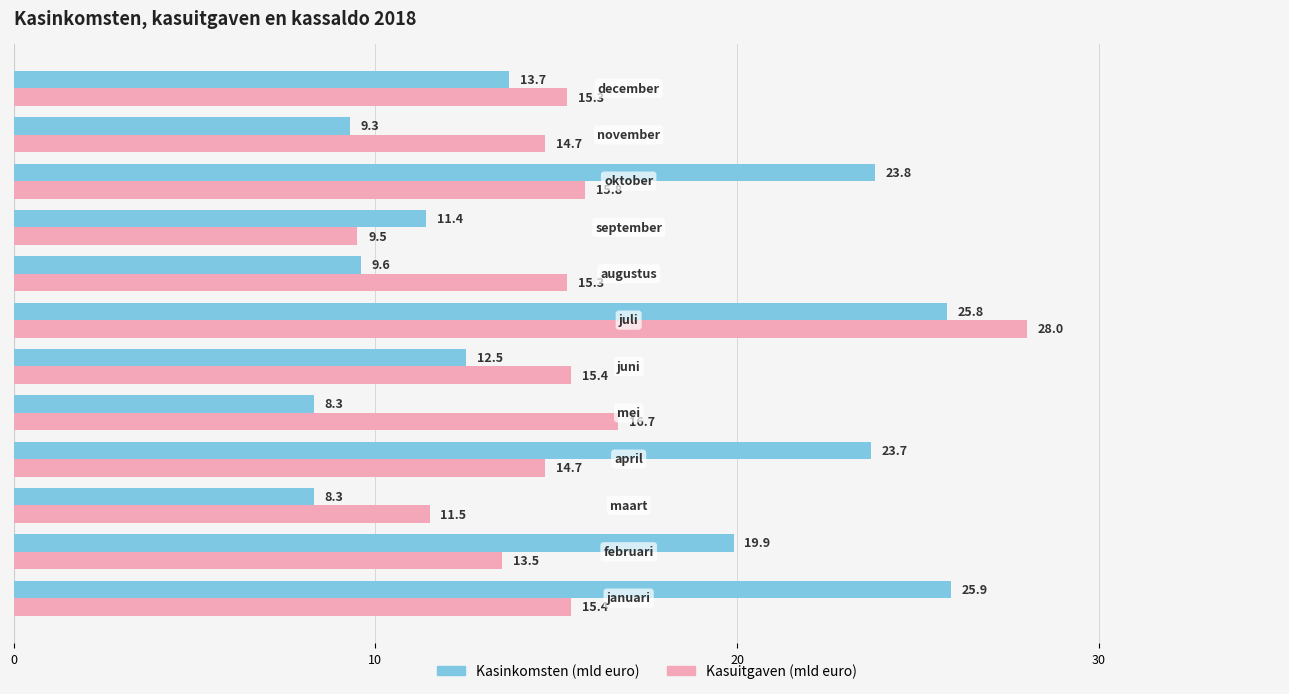

What is the smallest value displayed?

8.3